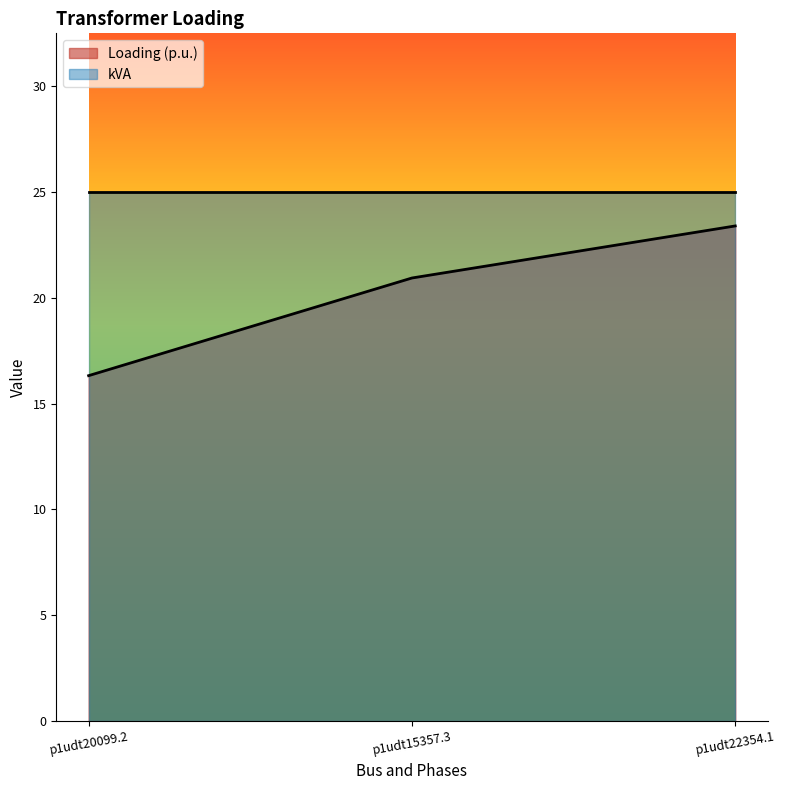

The value at p1udt22354.1 is 23.4. True or false?

True